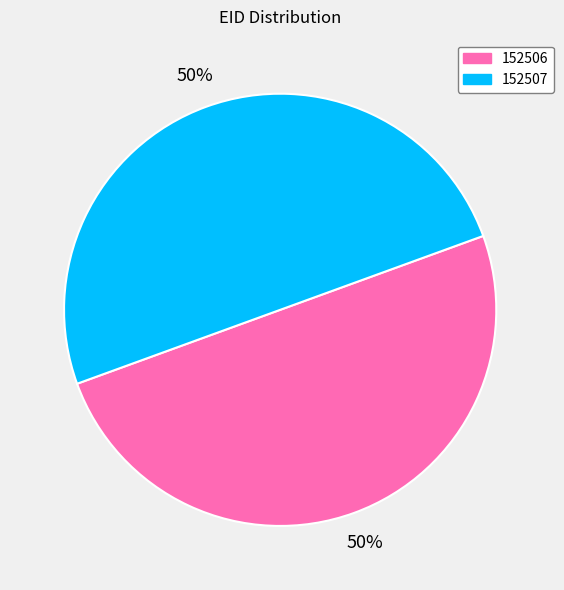

Is the sum of 152506 and 152507 greater than half?

Yes